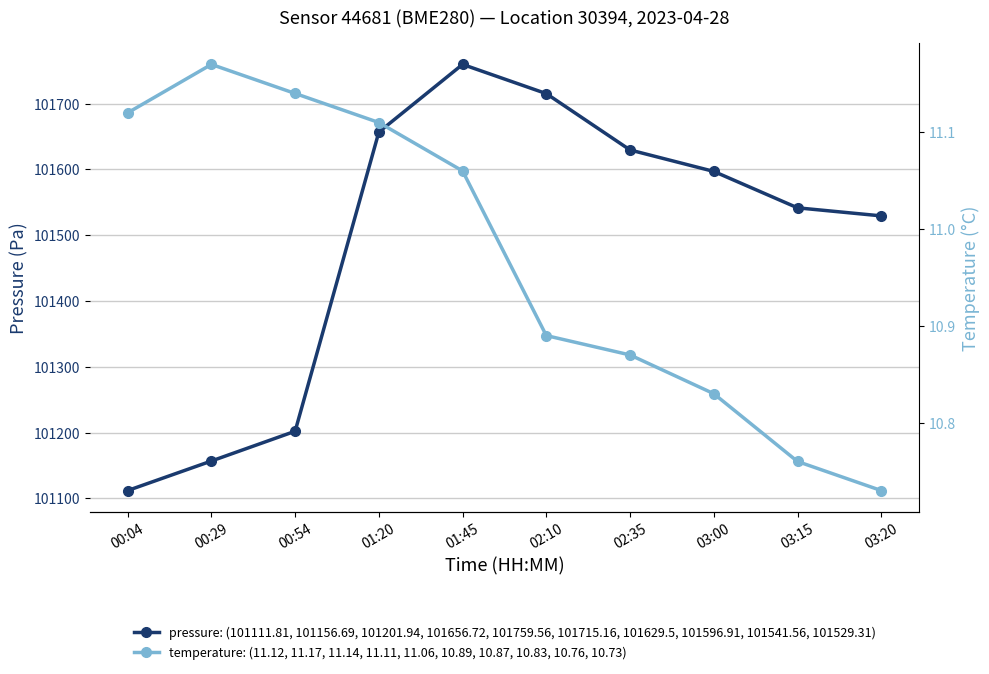

Which series has the largest total across all categories?

pressure